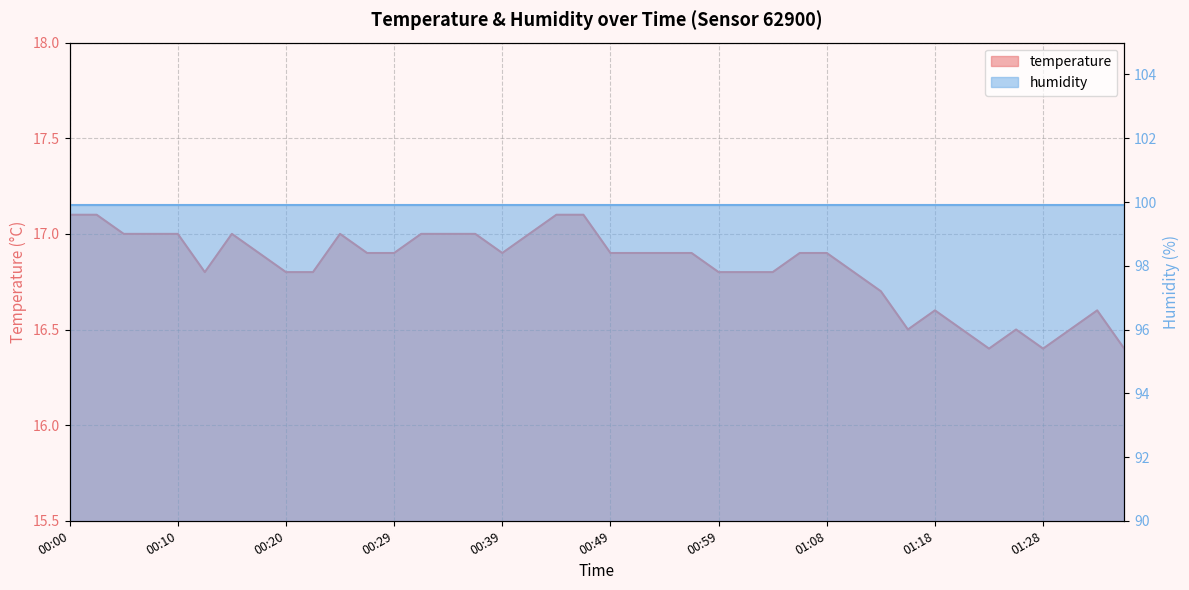

Reading left to right, extract all data points from this chart.

17.1	17.1	17.0	17.0	17.0	16.8	17.0	16.9	16.8	16.8	17.0	16.9	16.9	17.0	17.0	17.0	16.9	17.0	17.1	17.1	16.9	16.9	16.9	16.9	16.8	16.8	16.8	16.9	16.9	16.8	16.7	16.5	16.6	16.5	16.4	16.5	16.4	16.5	16.6	16.4